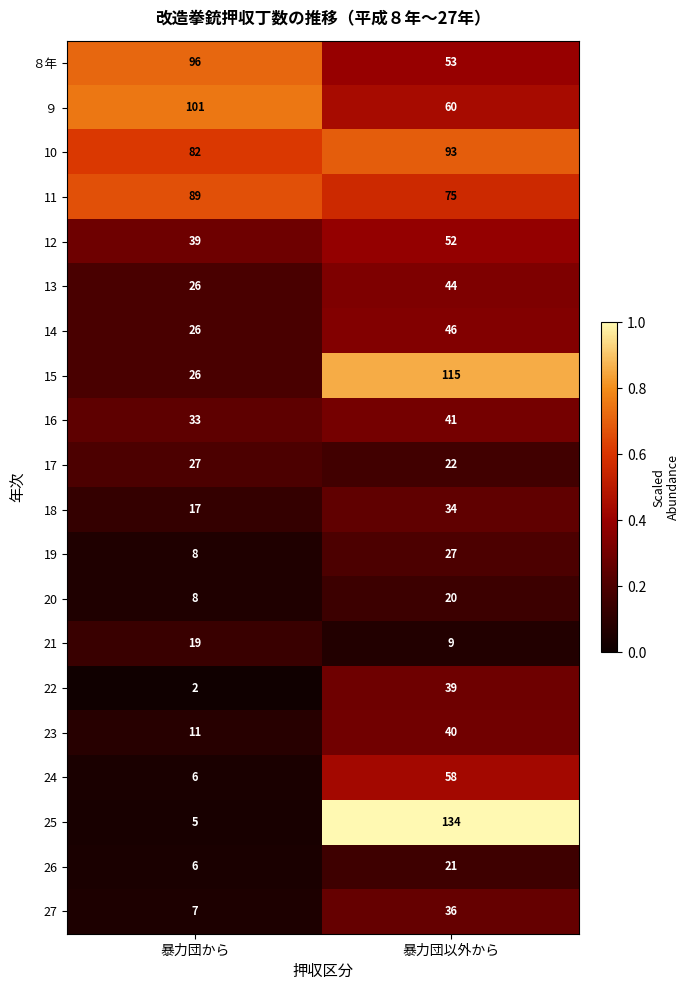

What is the difference between the 16 values at 暴力団以外から and 暴力団から?

8